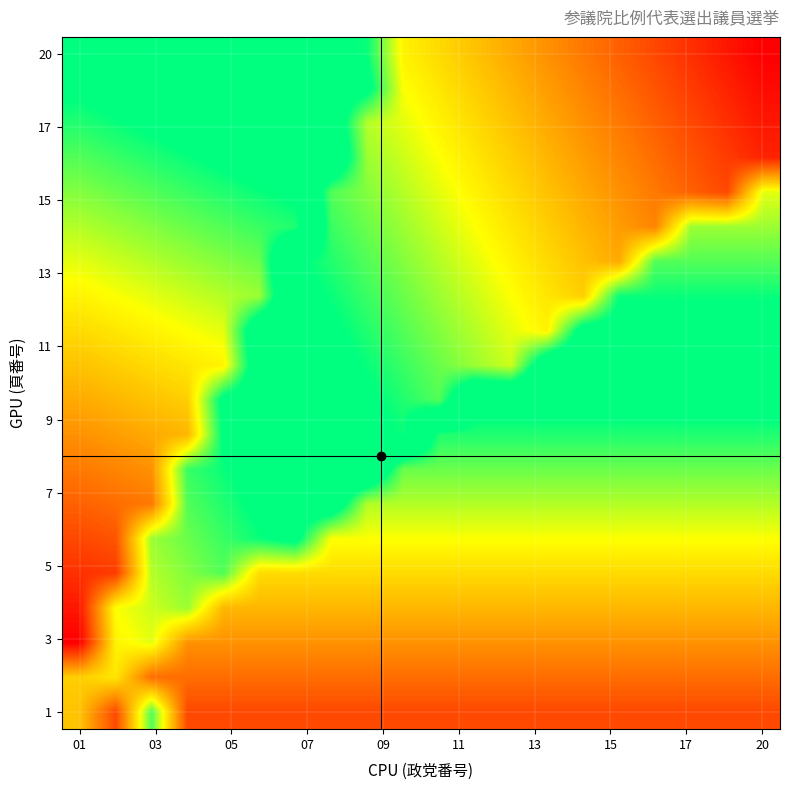

Which series has the largest total across all categories?

20